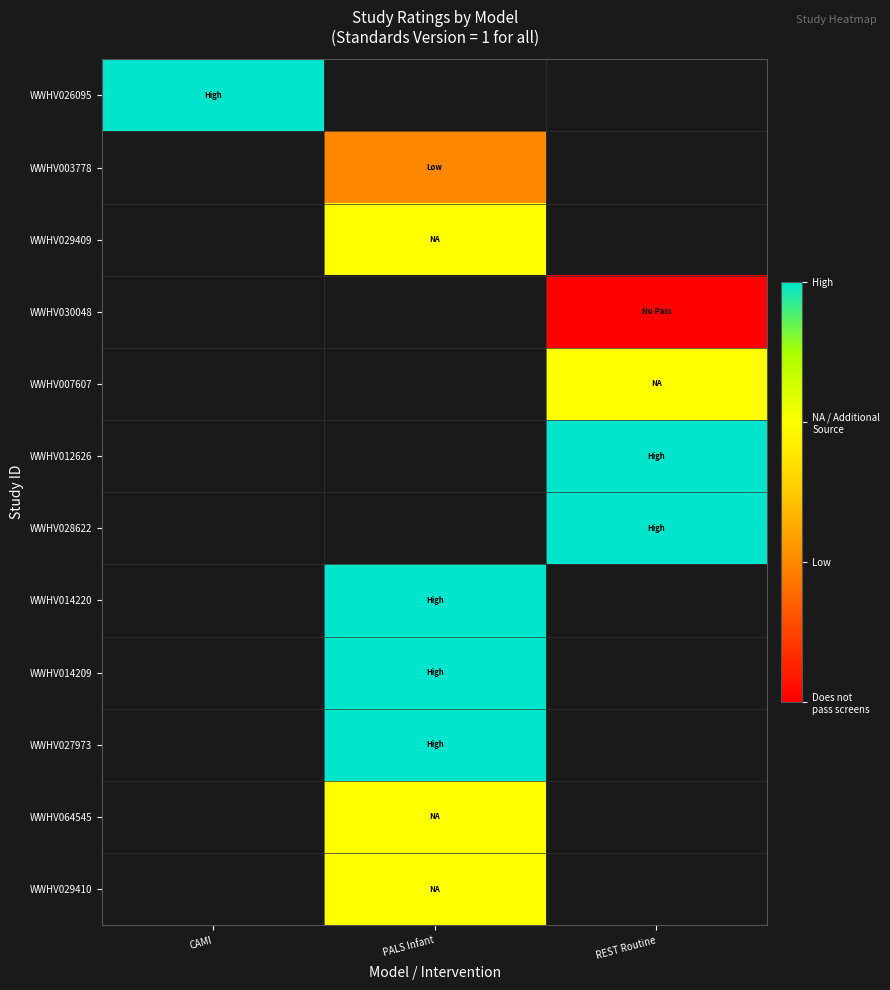

Is it true that WWHV007607 equals 1.0 at REST Routine?

False